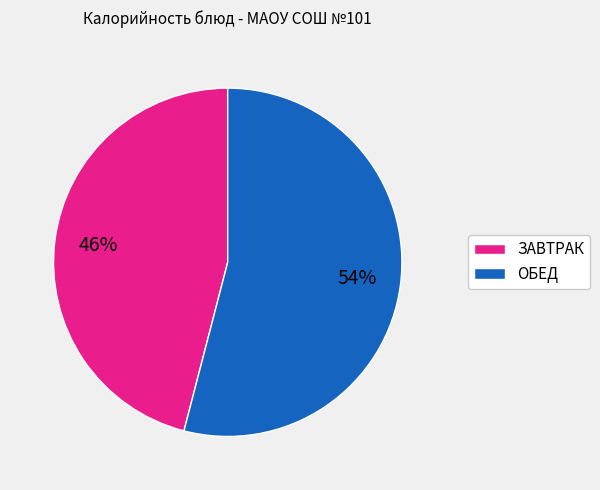

How many segments does this pie chart have?

2